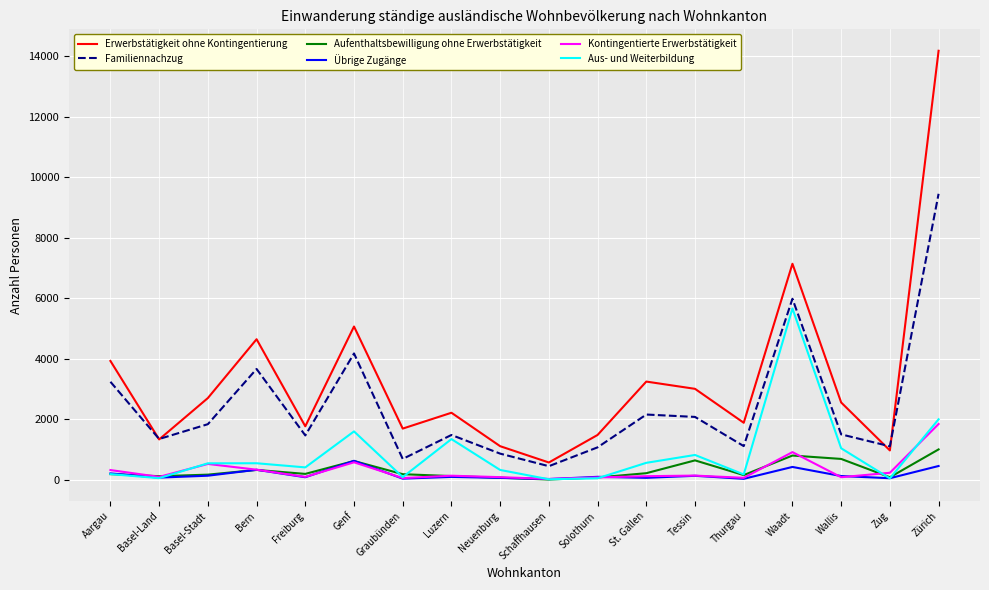

True or false: Kontingentierte Erwerbstätigkeit and Familiennachzug intersect in this chart.

False